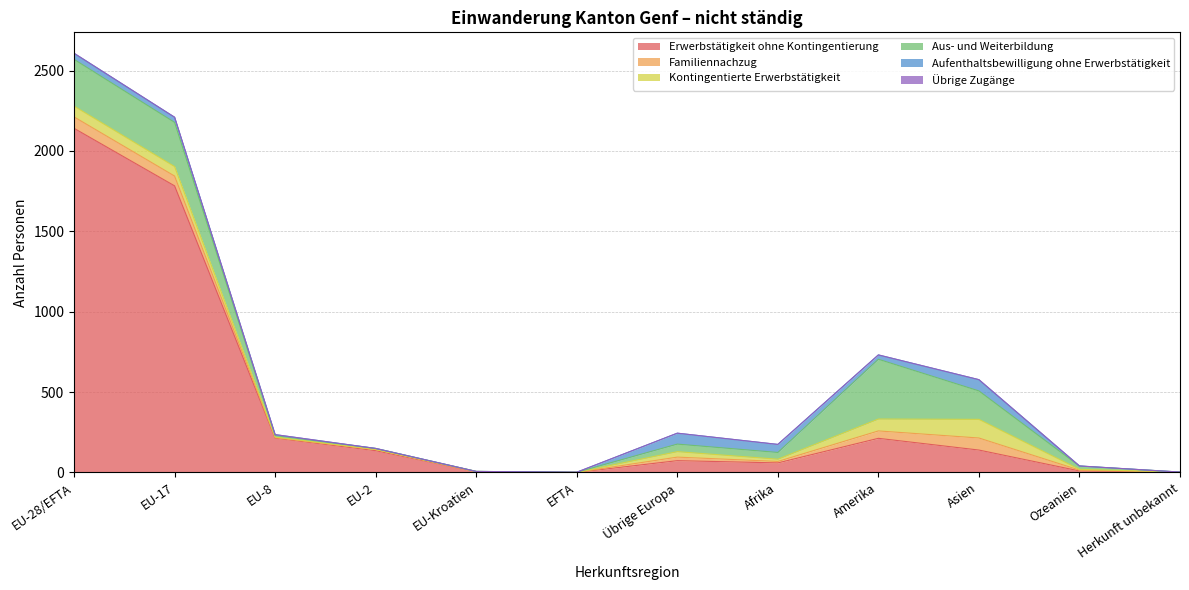

True or false: Kontingentierte Erwerbstätigkeit and Erwerbstätigkeit ohne Kontingentierung intersect in this chart.

False